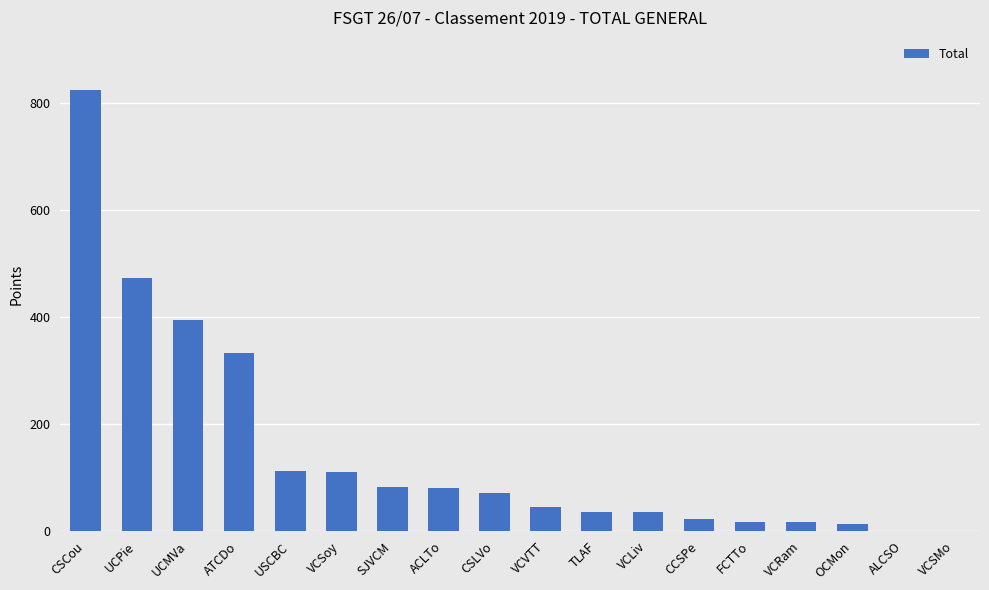

What is the change in value from SJVCM to VCSMo?

-83